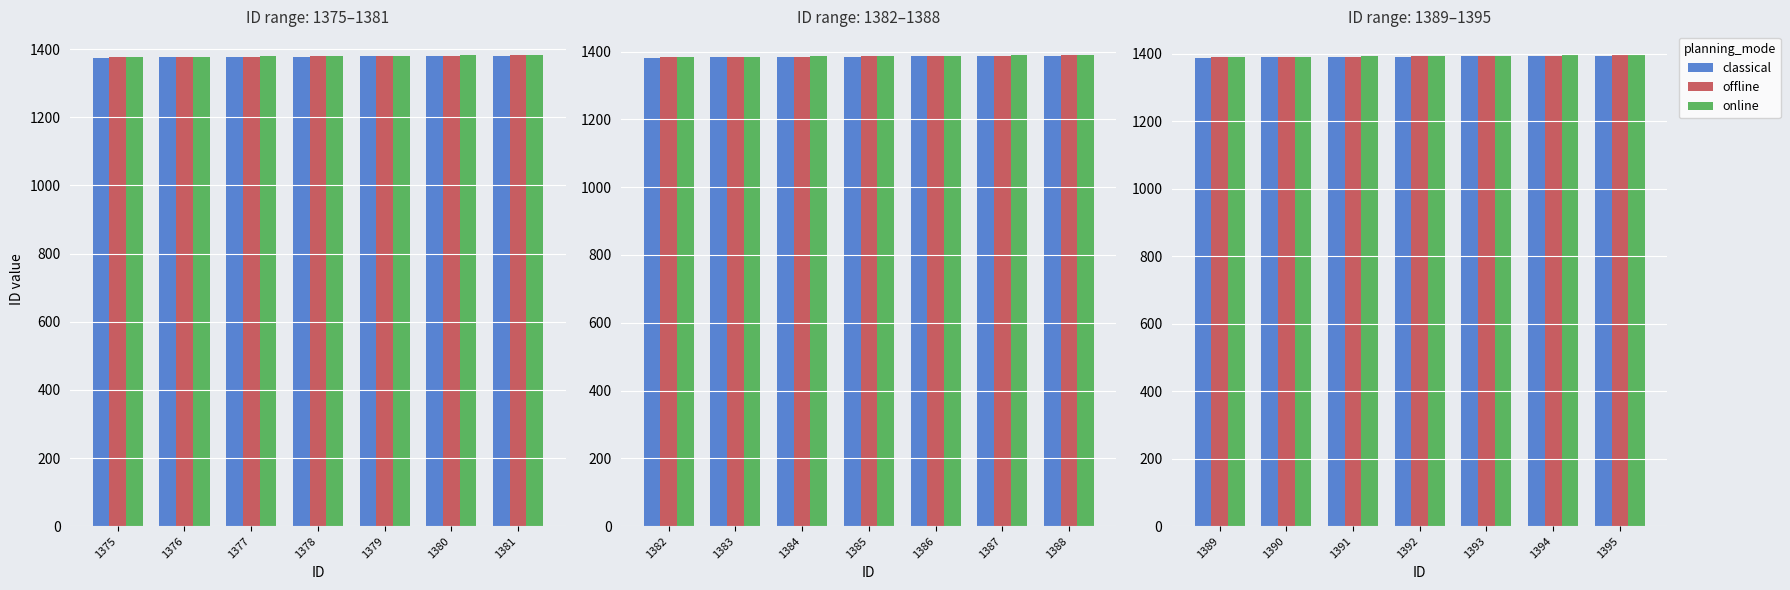

The offline series shows 2251 at 1395. True or false?

False